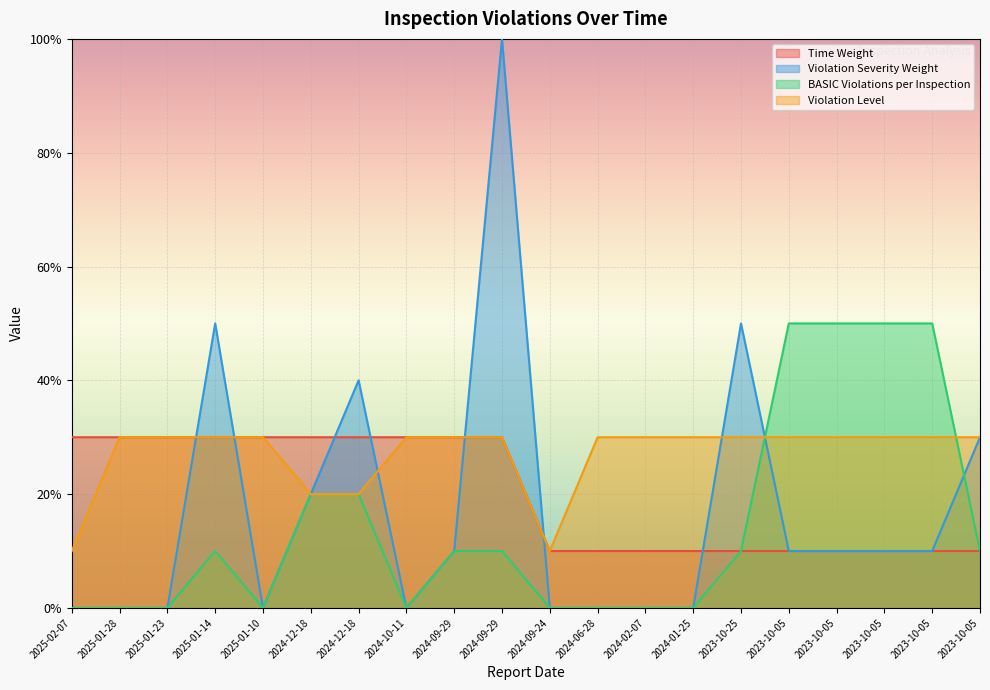

What is the spread (max minus min) of values at 2023-10-05?

4